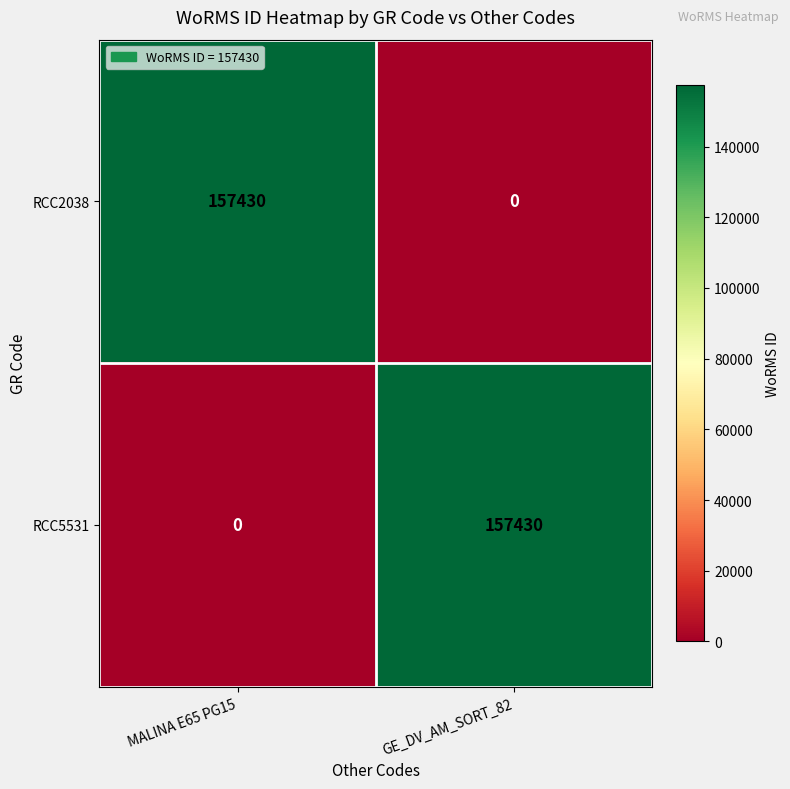

What is the total value across all series at MALINA E65 PG15?

157430